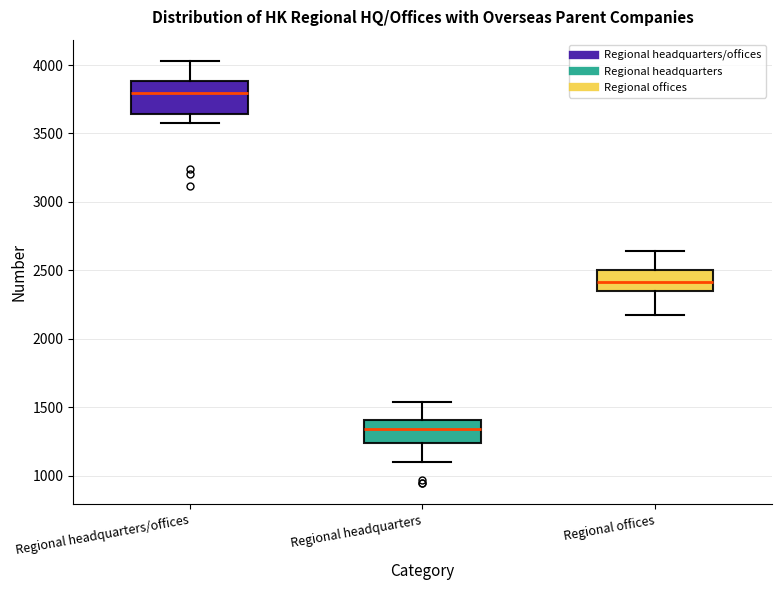

Reading left to right, read every box against the y-axis: the position of its median line, the range the box covers, and the ends of its whiskers. The values are not printed on the chart, so give them approximately, as read against the axis.

Regional headquarters/offices: median 3800, box 3650 to 3900, whiskers 3600 to 4050
Regional headquarters: median 1350, box 1250 to 1400, whiskers 1100 to 1550
Regional offices: median 2400, box 2350 to 2500, whiskers 2150 to 2650